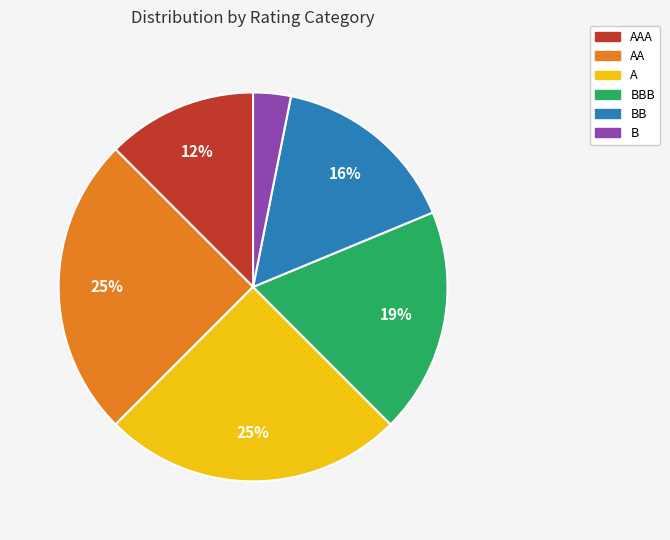

Between B and AA, which is larger?

AA